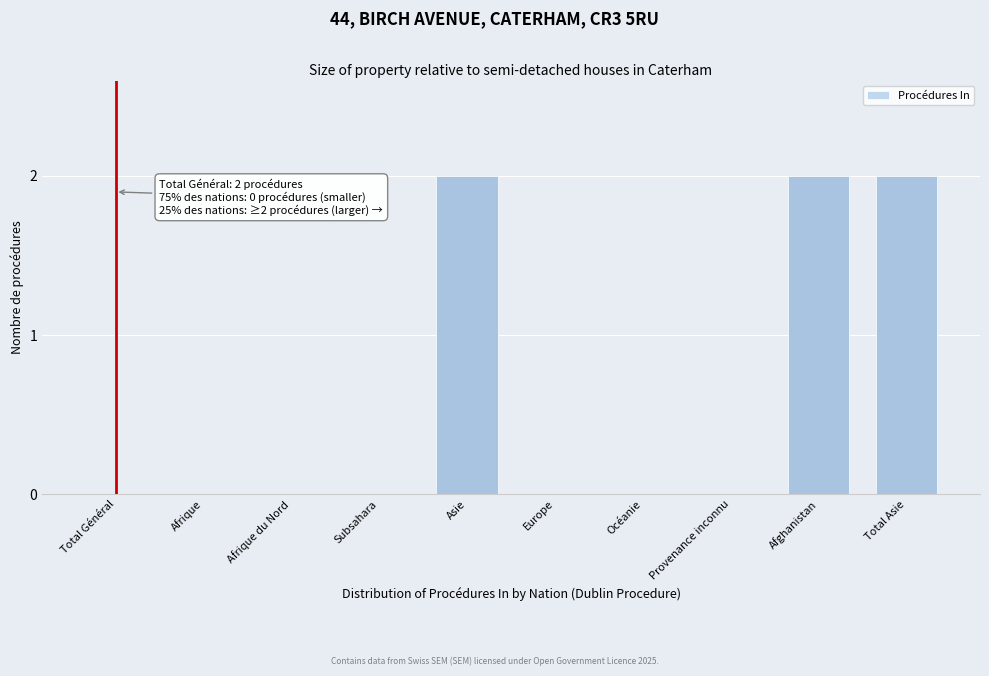

Reading left to right, transcribe all the data shown in this chart.

Total Général=0	Afrique=0	Afrique du Nord=0	Subsahara=0	Asie=2	Europe=0	Océanie=0	Provenance inconnu=0	Afghanistan=2	Total Asie=2